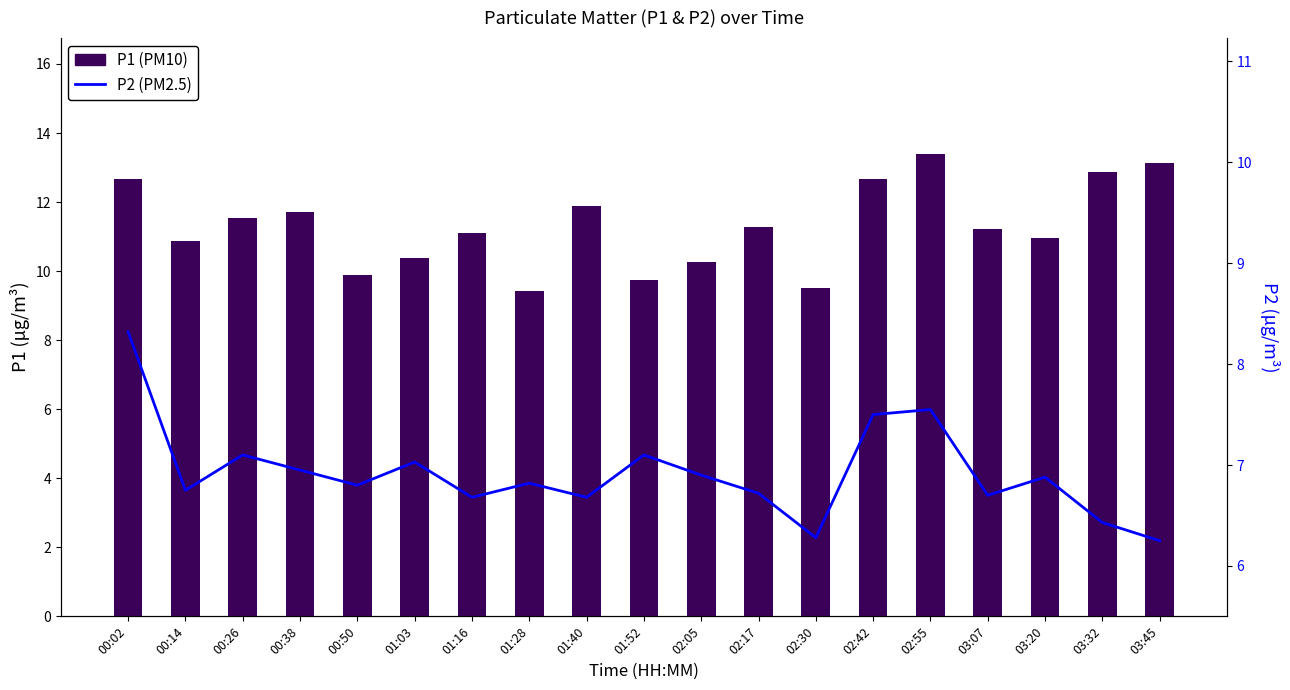

What are all the series names shown in the legend?

P1, P2